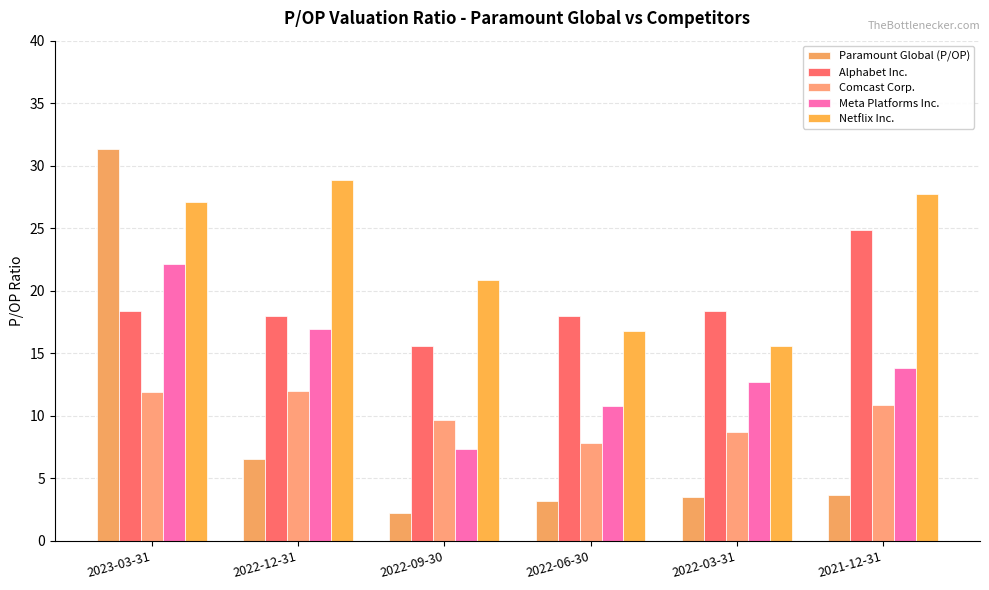

What are all the series names shown in the legend?

Paramount Global (P/OP), Alphabet Inc., Comcast Corp., Meta Platforms Inc., Netflix Inc.